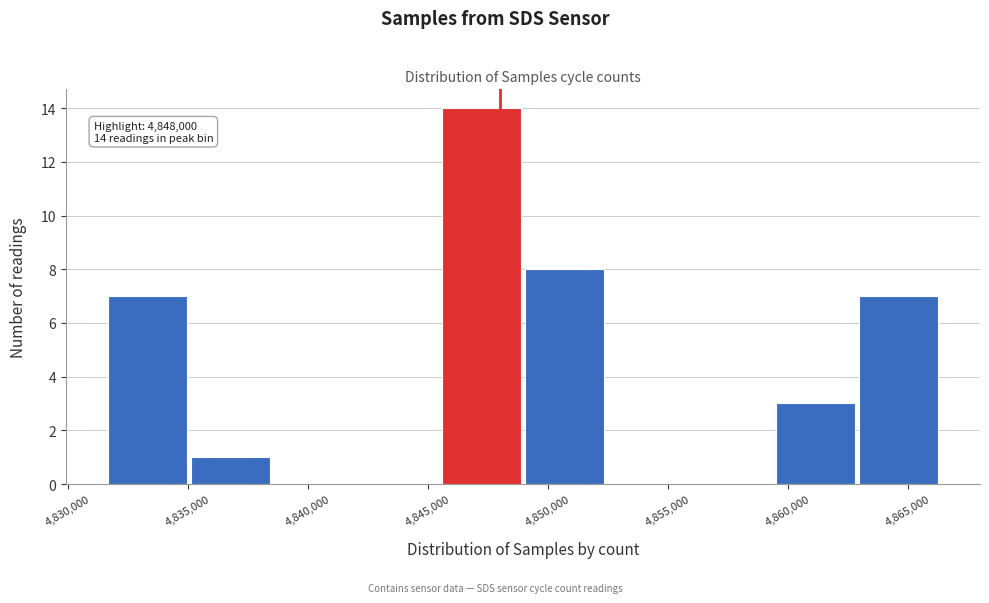

Over which range of the x-axis is the bar tallest?

4845500 to 4849000